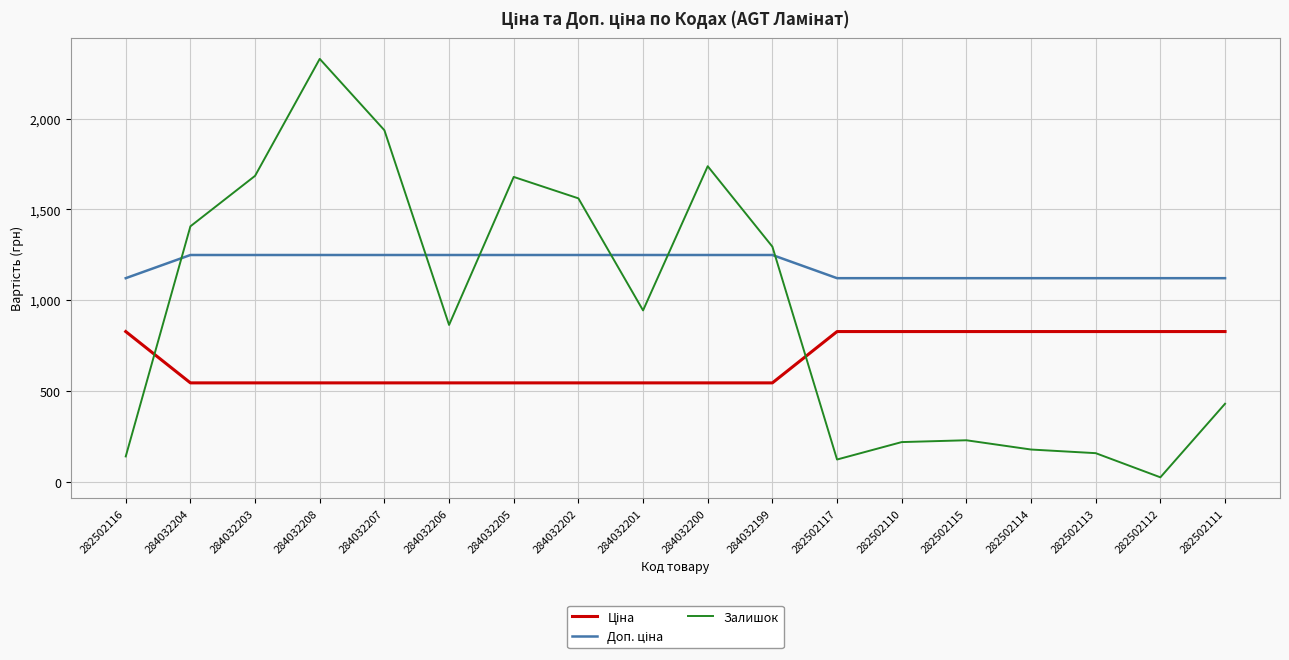

Which series has the widest spread of values?

Залишок